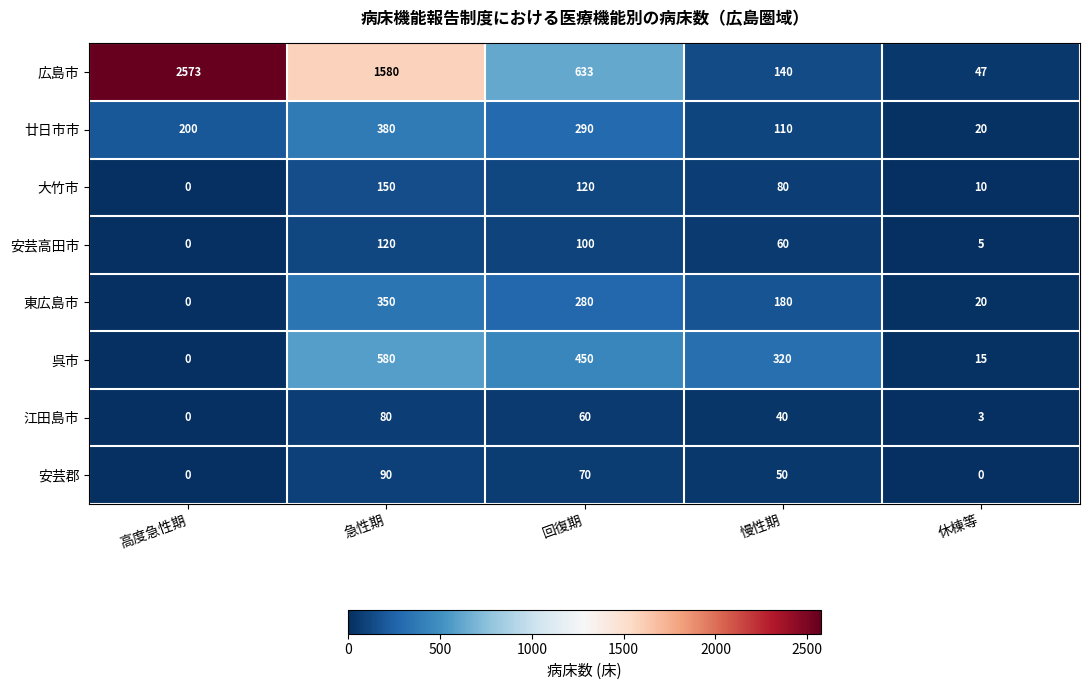

What is the greatest value displayed?

2573